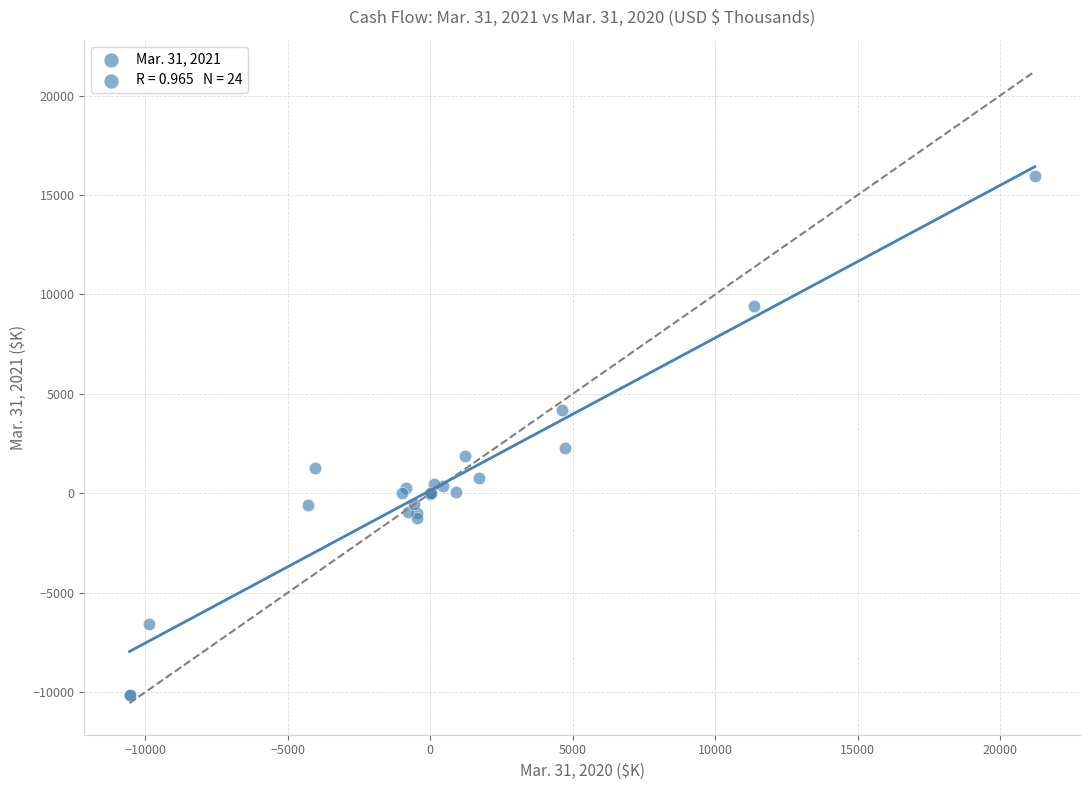

What Y value in the scatter plot is closest to 2915?

2286